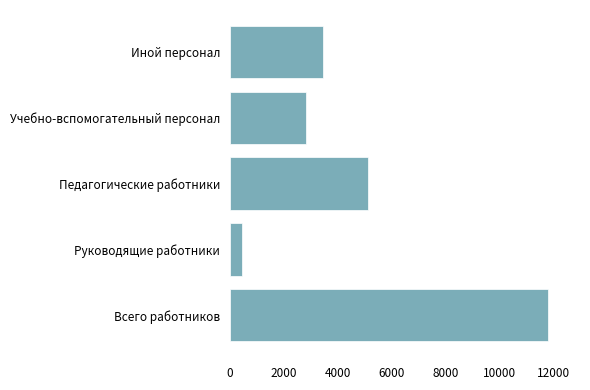

Reading top to bottom, transcribe all the data shown in this chart.

3441	2809	5111	436	11797